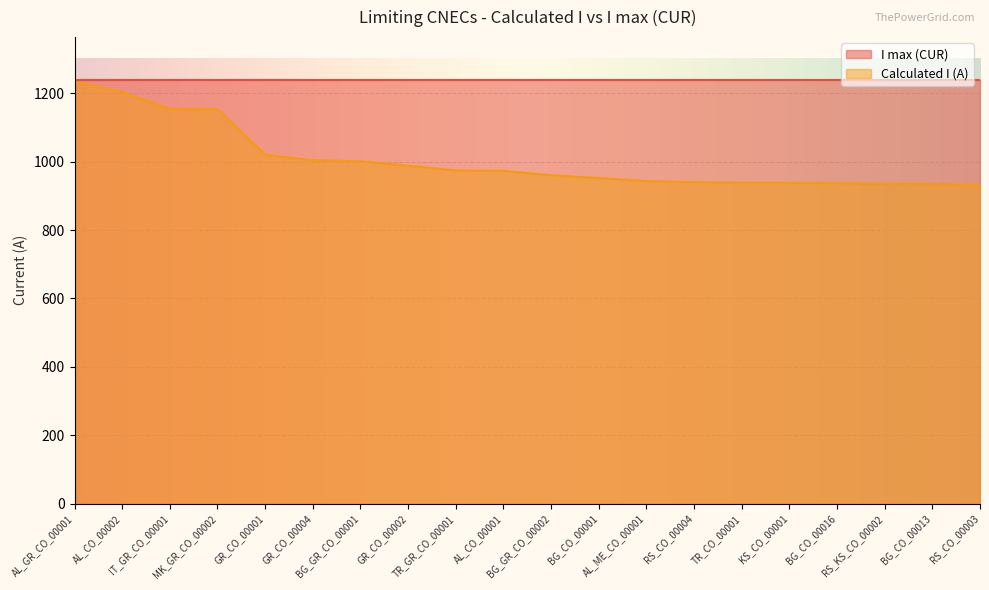

Approximately how many times larger is the value at GR_CO_00002 compared to AL_GR_CO_00001?

0.8